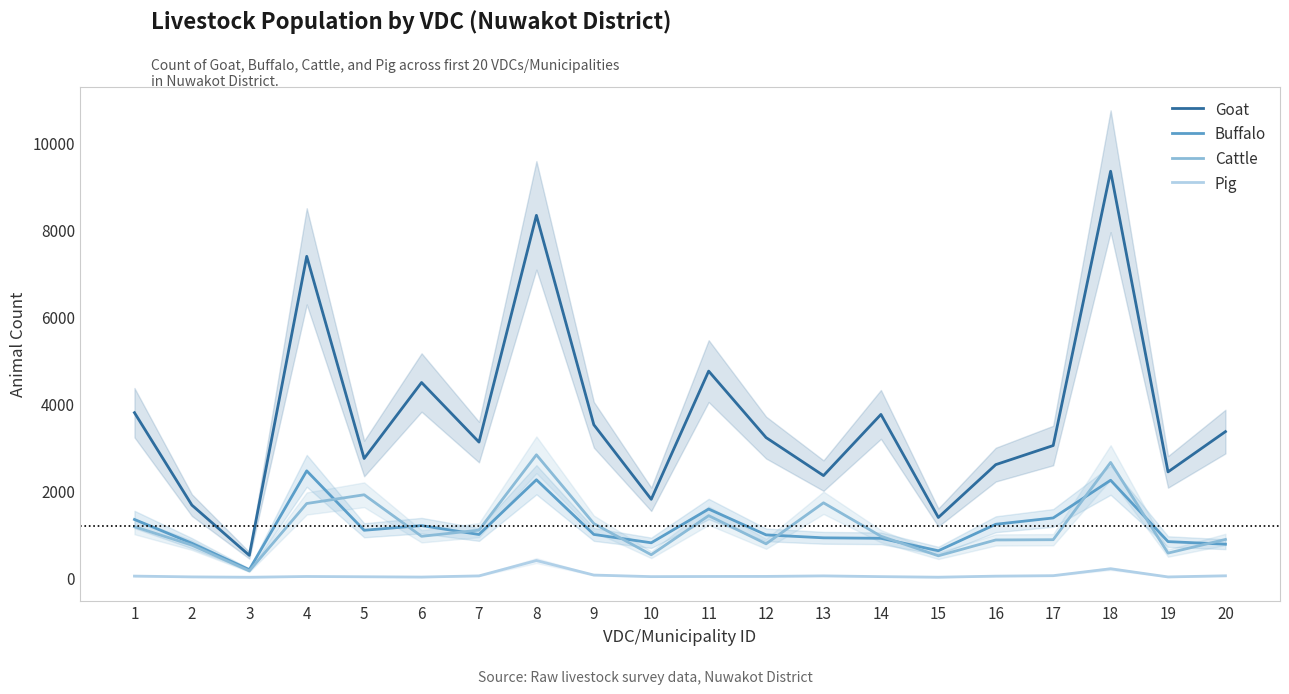

Reading right to left, what are all the values shown in this chart?

Goat: 20=3348	19=2422	18=9334	17=3028	16=2589	15=1374	14=3743	13=2337	12=3211	11=4739	10=1792	9=3506	8=8320	7=3107	6=4477	5=2730	4=7378	3=503	2=1658	1=3783
Buffalo: 20=760	19=819	18=2230	17=1363	16=1218	15=609	14=895	13=906	12=974	11=1568	10=792	9=984	8=2241	7=983	6=1187	5=1080	4=2446	3=174	2=782	1=1328
Cattle: 20=869	19=555	18=2639	17=863	16=857	15=493	14=943	13=1711	12=768	11=1416	10=517	9=1234	8=2815	7=1083	6=941	5=1896	4=1695	3=145	2=738	1=1163
Pig: 20=33	19=7	18=195	17=36	16=25	15=1	14=14	13=31	12=19	11=17	10=14	9=50	8=384	7=31	6=4	5=11	4=17	3=0	2=8	1=26